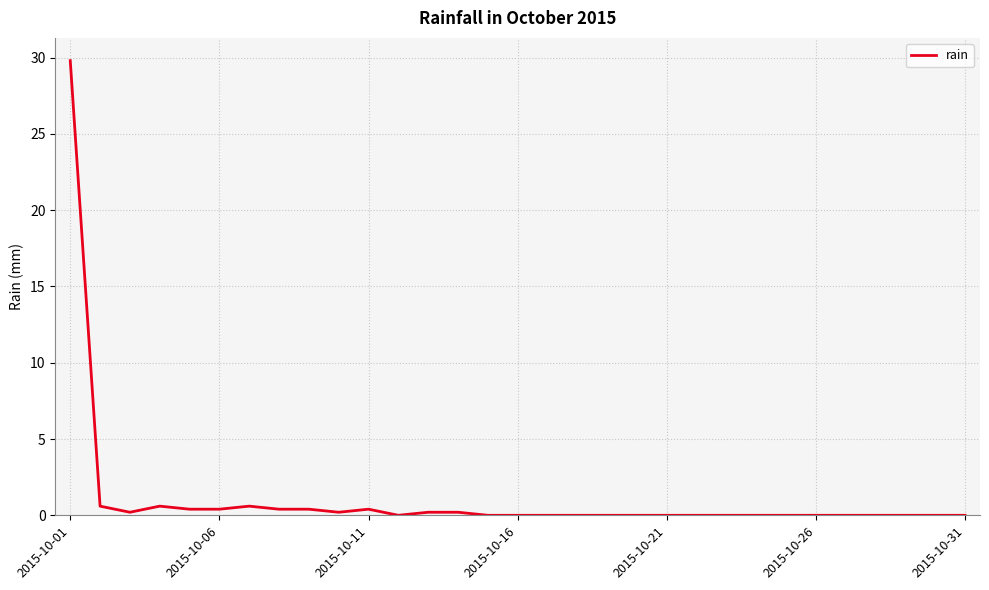

What is the difference between the maximum and minimum values?

29.8